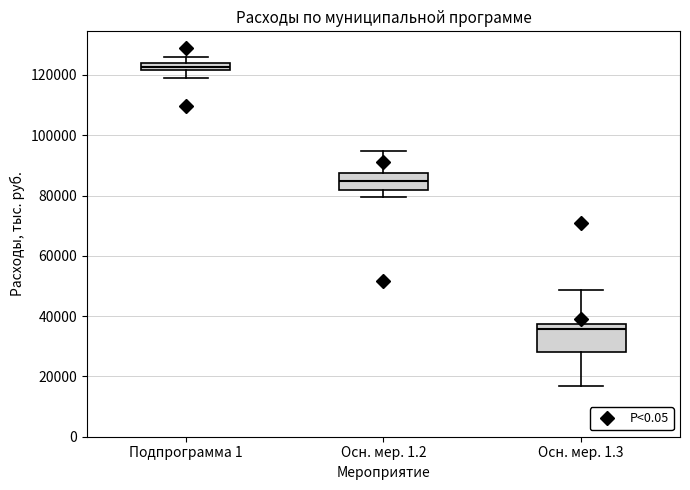

Which box's median line is the lowest?

Осн. мер. 1.3